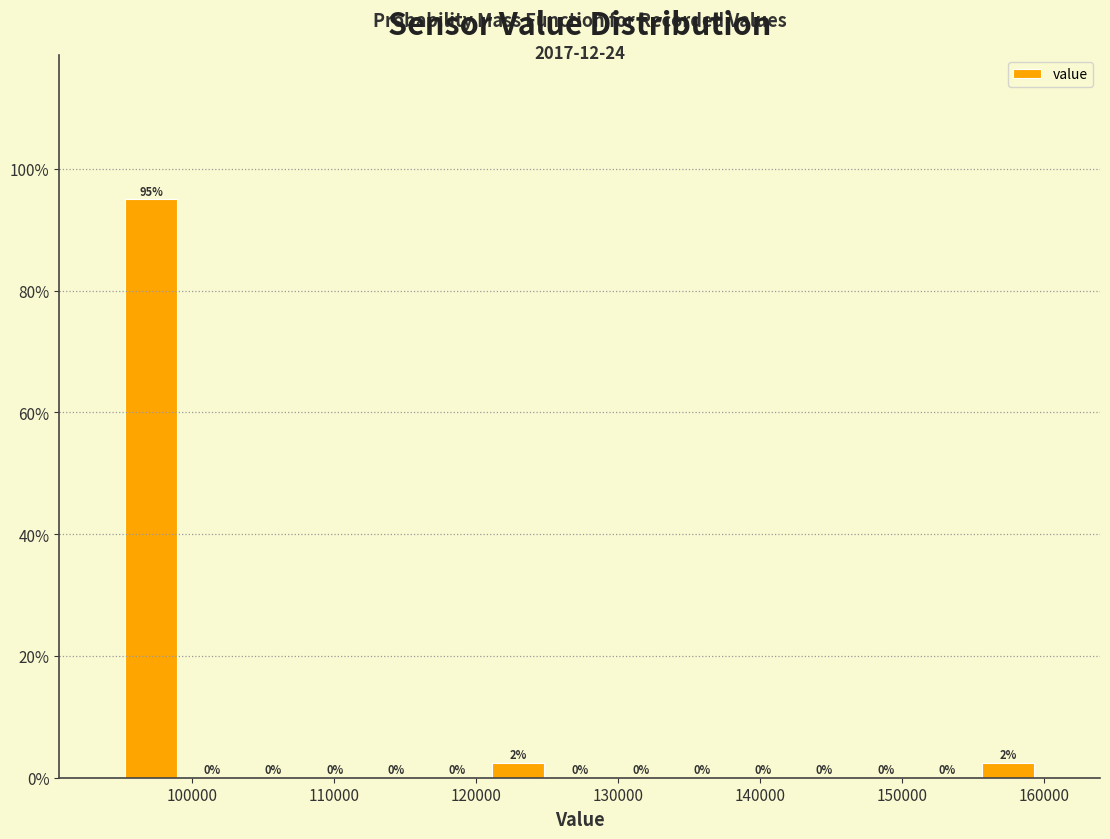

Over which range of the x-axis is the bar tallest?

95000 to 99000